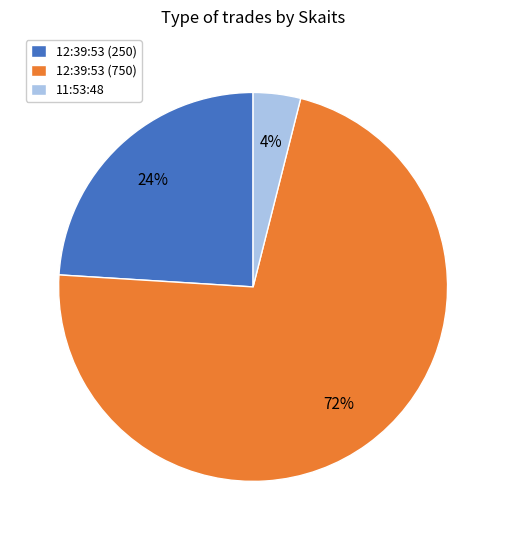

The 12:39:53 (750) slice represents 72% of the pie. True or false?

True